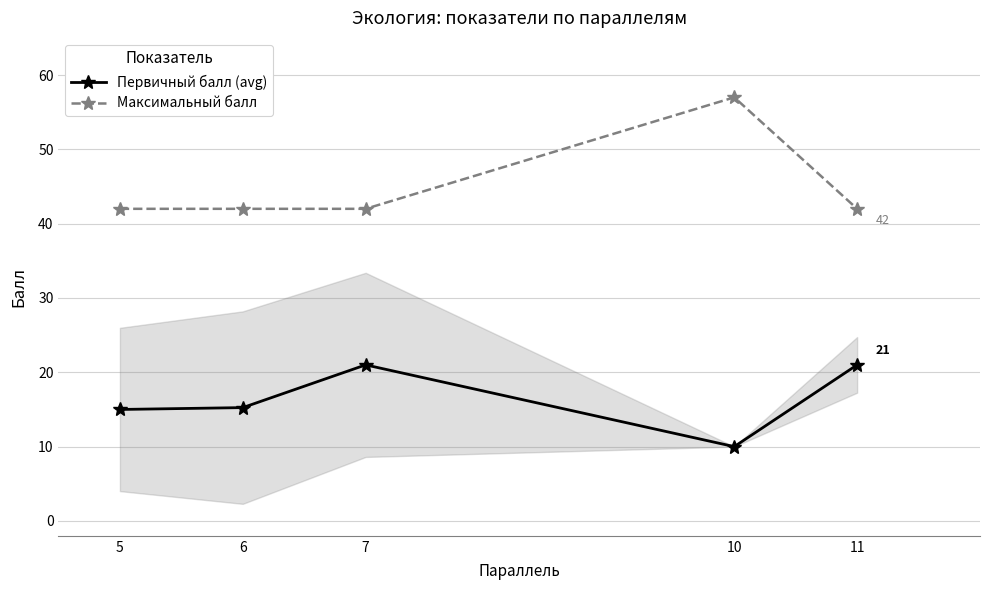

Which category has the lowest value across all series?

10